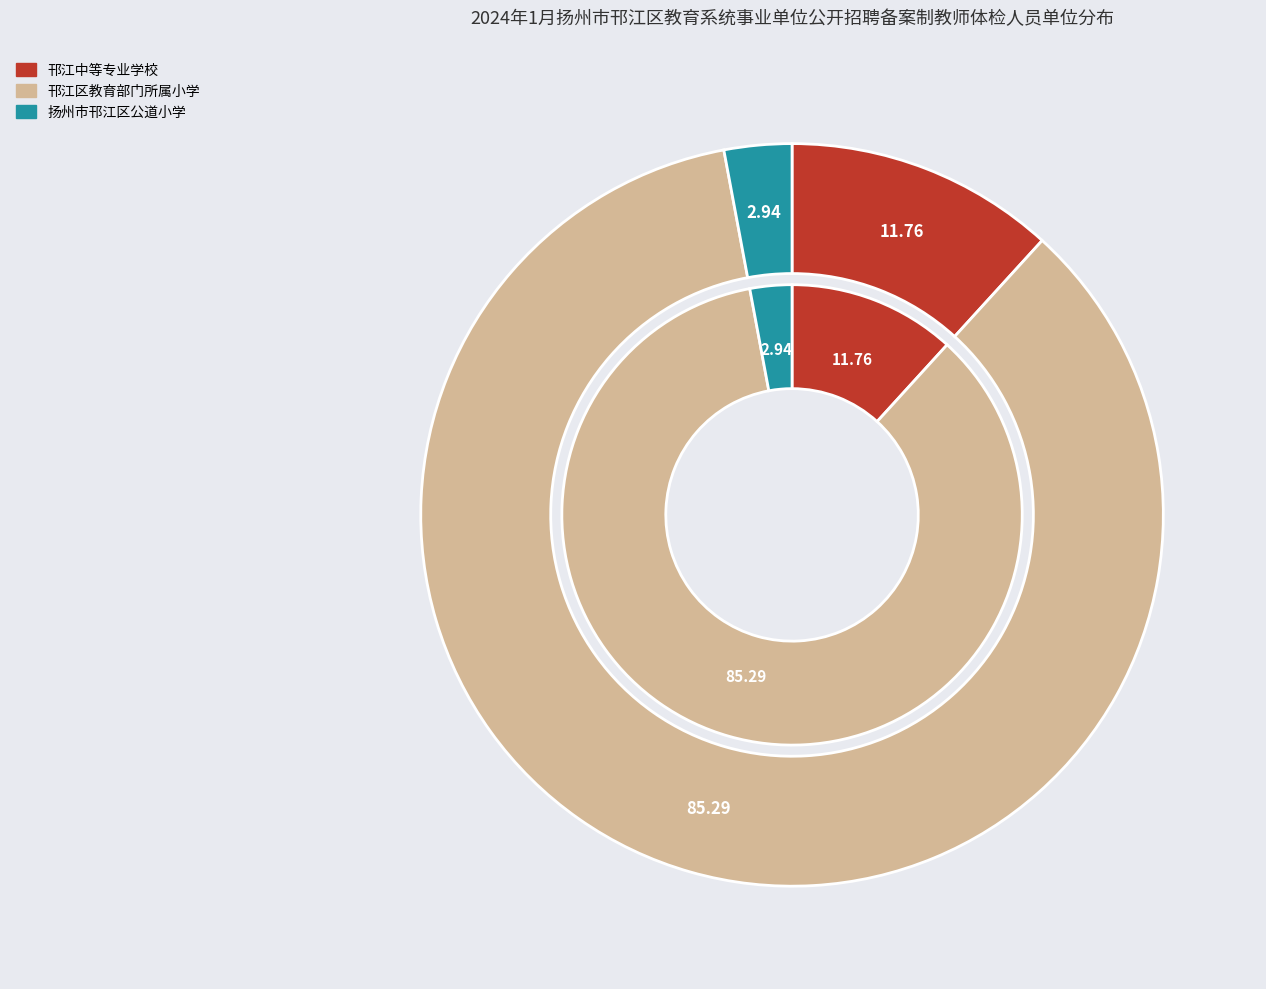

Which category has the smallest portion of the pie?

扬州市邗江区公道小学